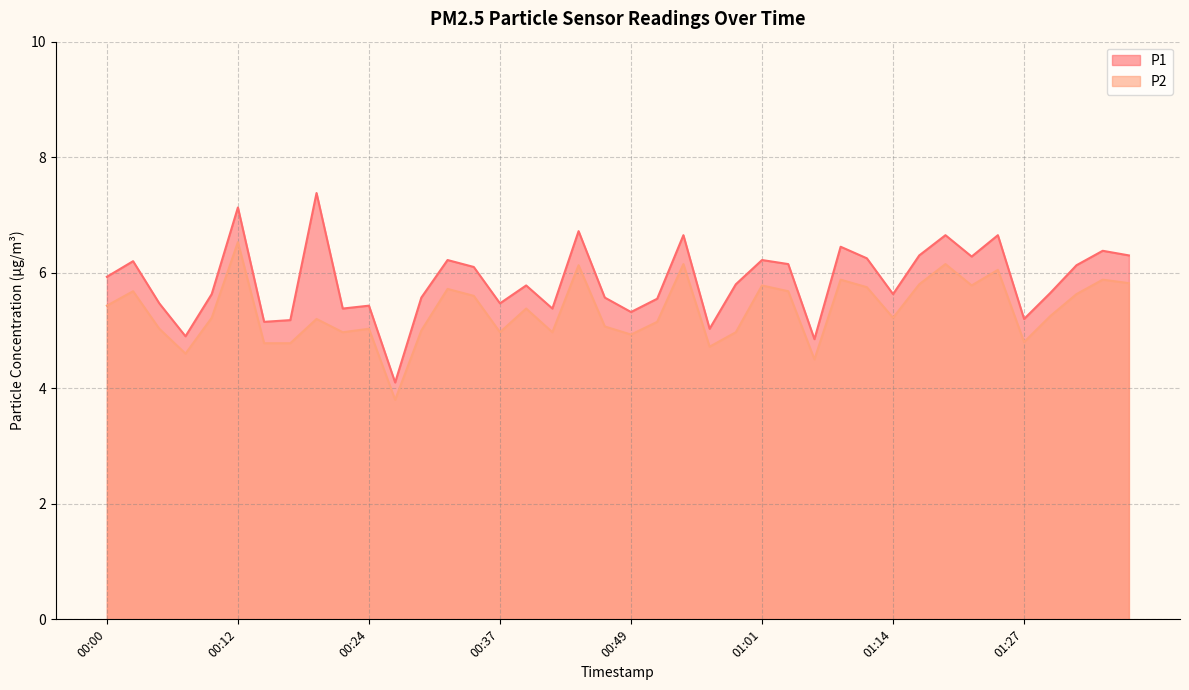

What position from the right is 00:41?

23